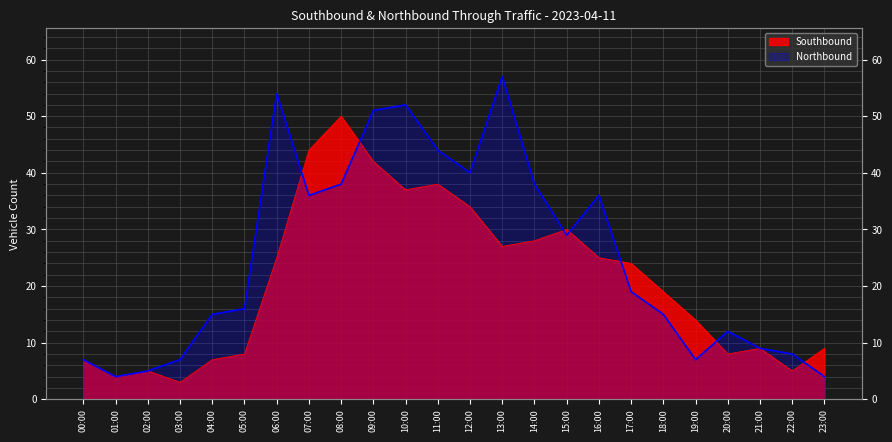

True or false: Northbound has more than 2 points higher than both neighbors.

True